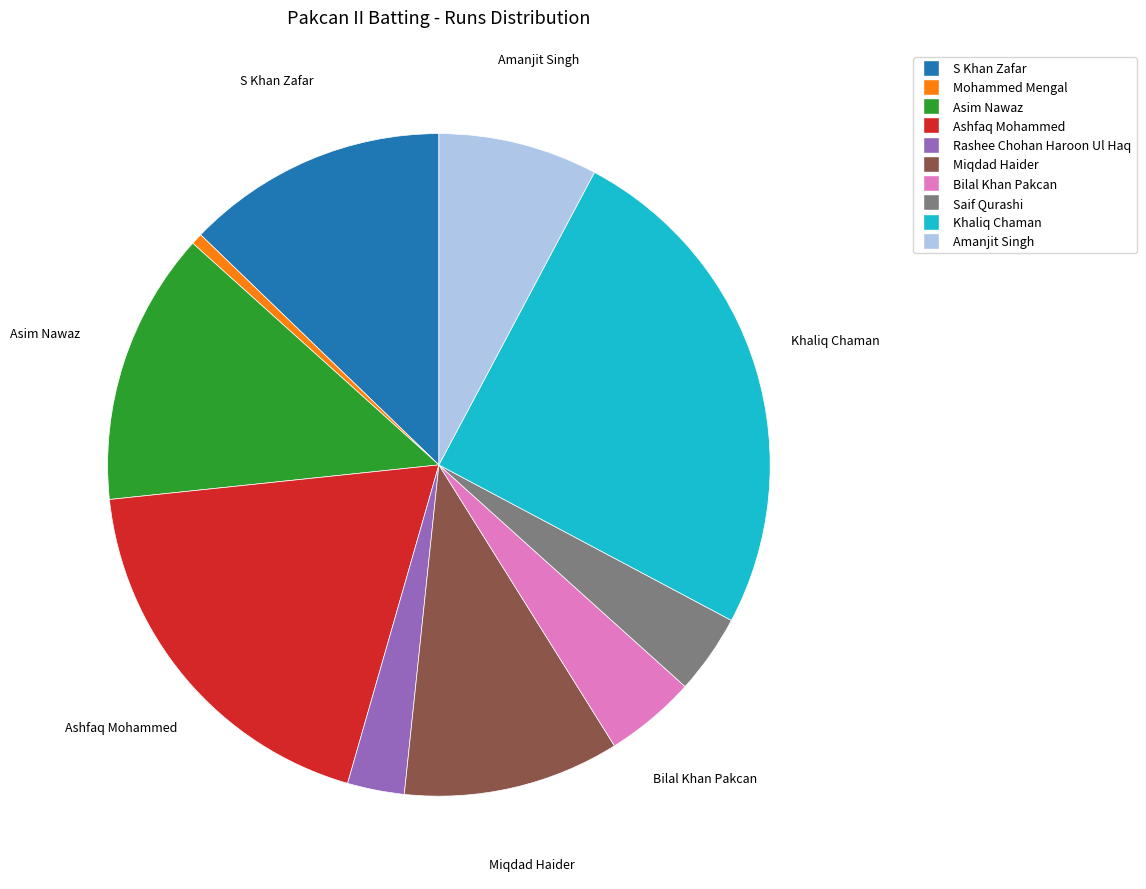

Is there any slice that represents more than half of the pie?

No